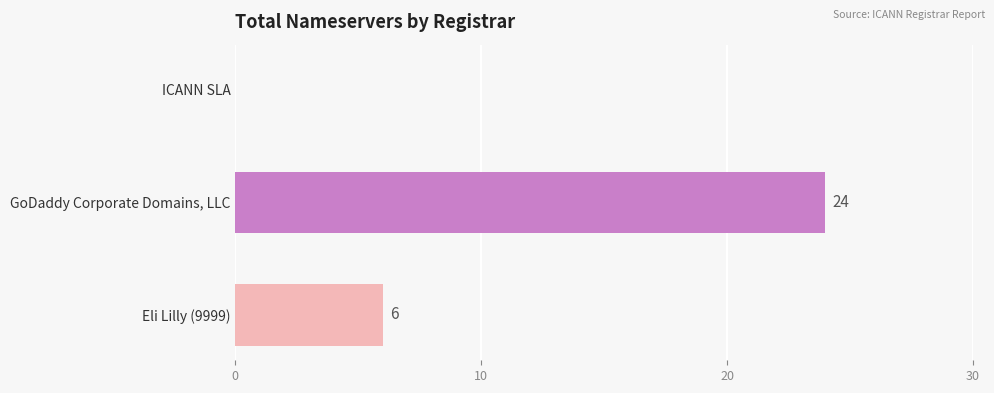

What is the change in value from ICANN SLA to Eli Lilly (9999)?

+6